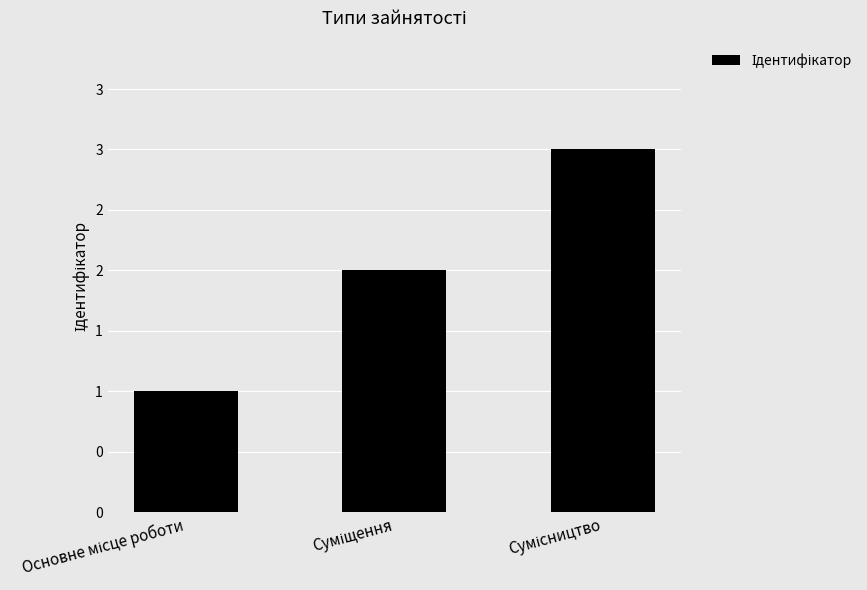

Does the chart contain any negative values?

No